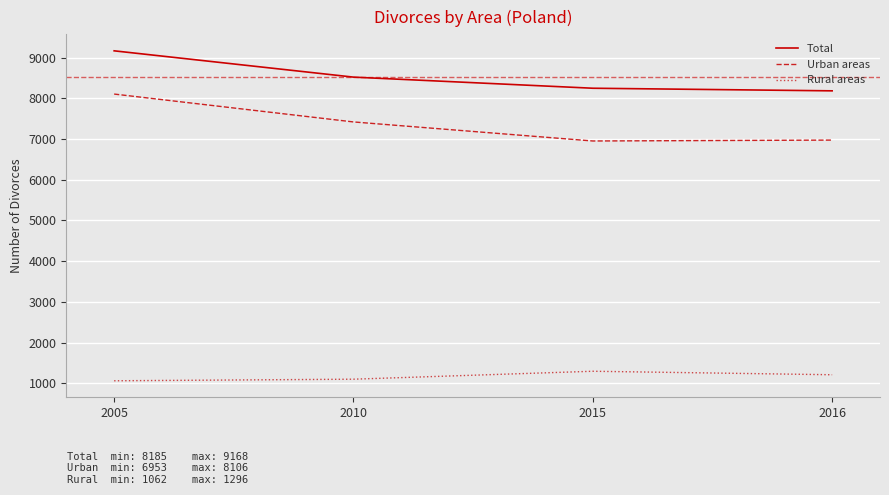

At which category is the sum across all series the highest?

2005